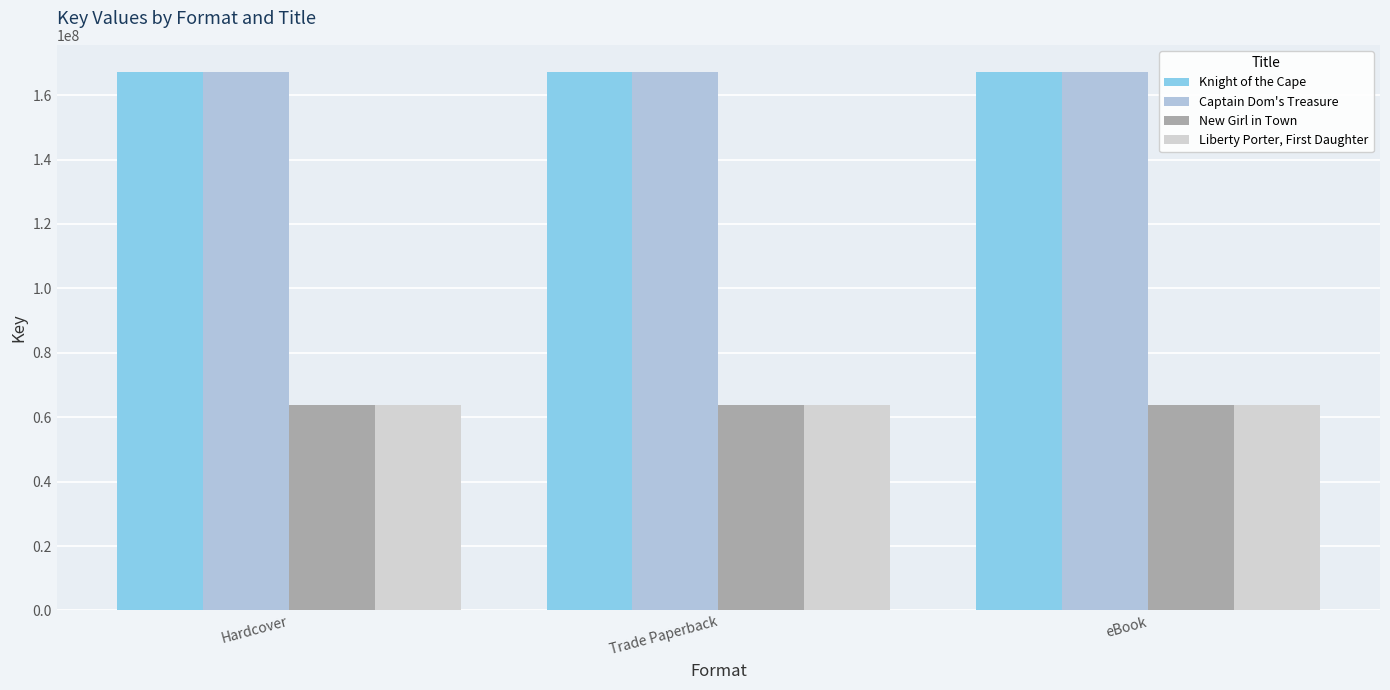

What is the spread (max minus min) of values at Trade Paperback?

103503723